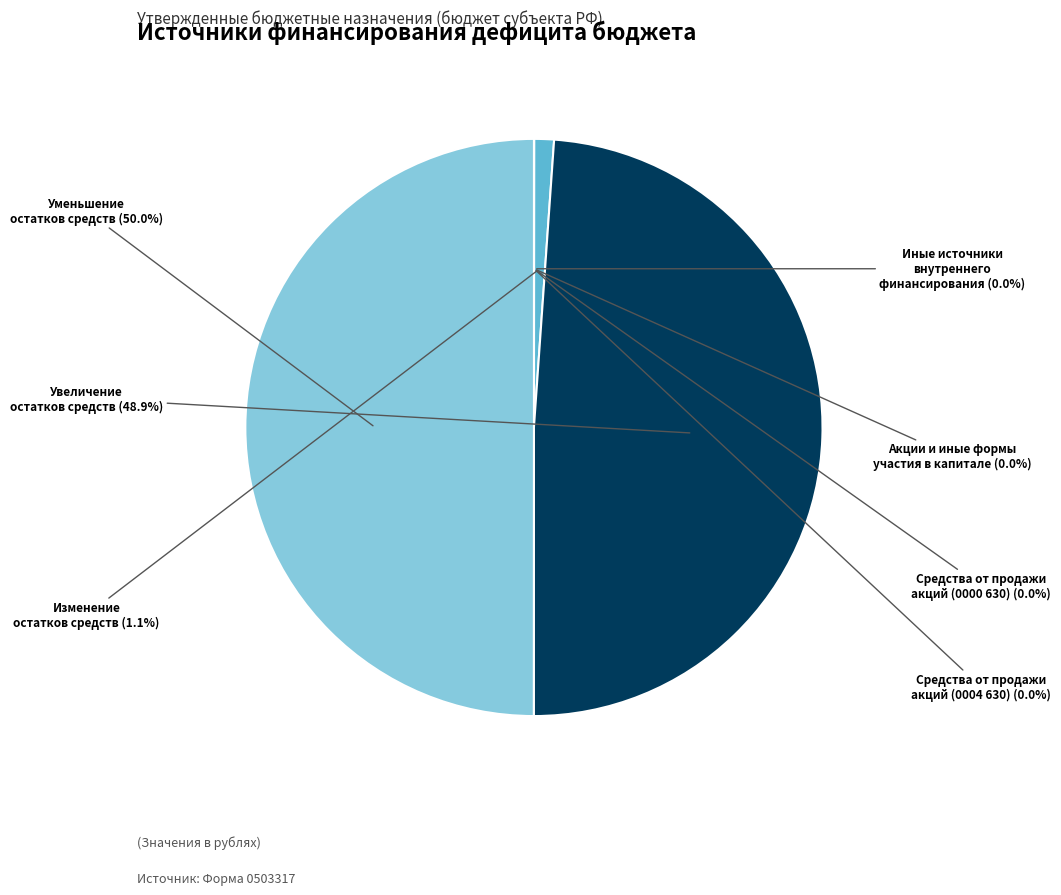

Is the sum of Уменьшение остатков средств and Изменение остатков средств greater than half?

Yes